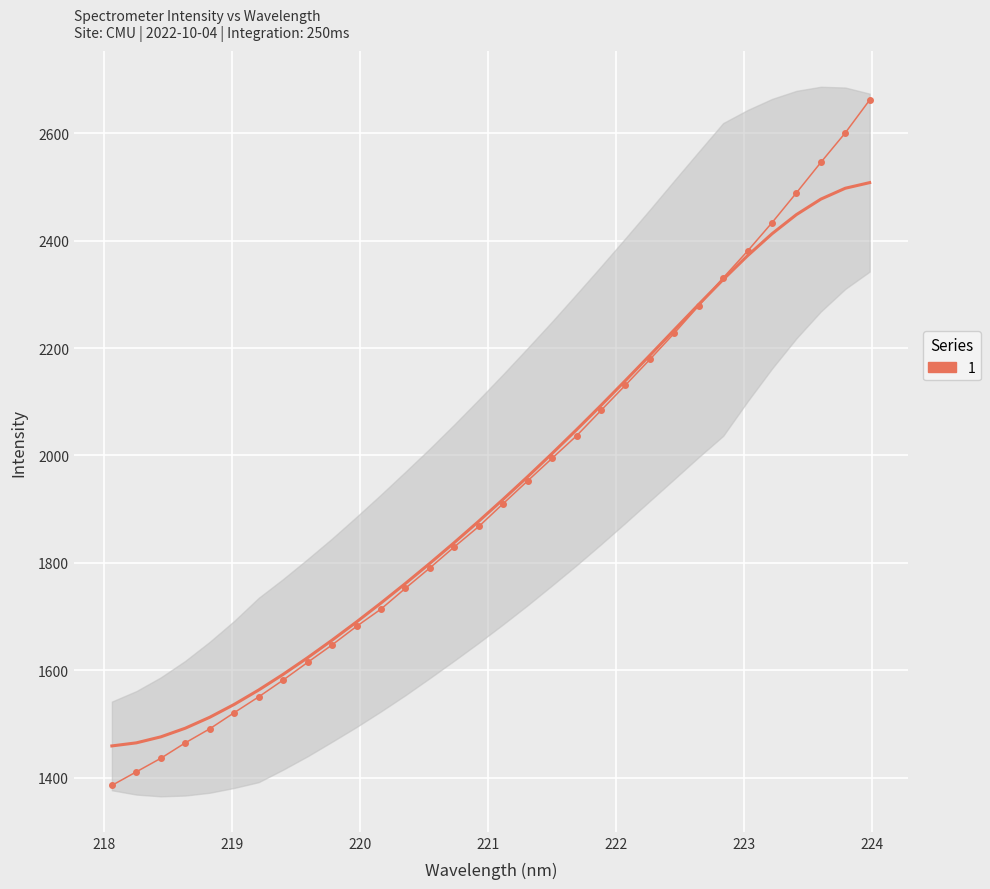

True or false: there are more than 2 points higher than both neighbors.

False